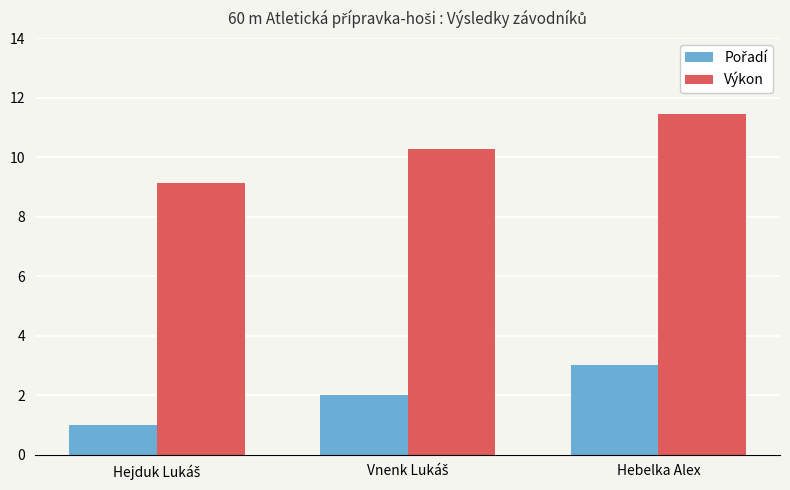

At how many categories does at least one series exceed 7?

3